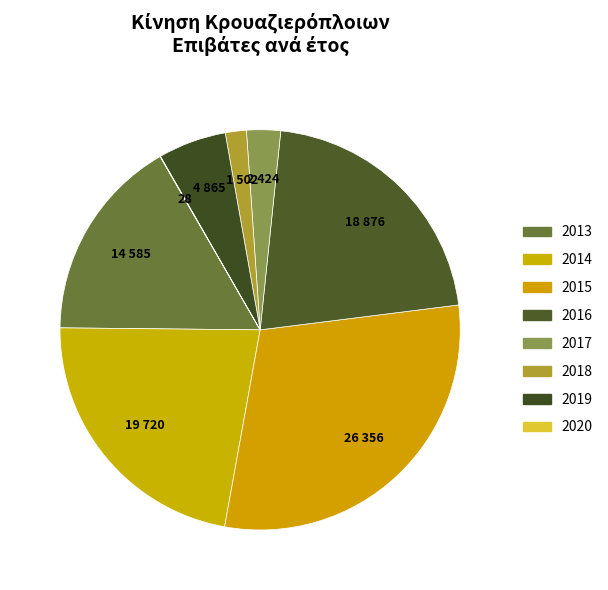

Which slice is the largest?

2015